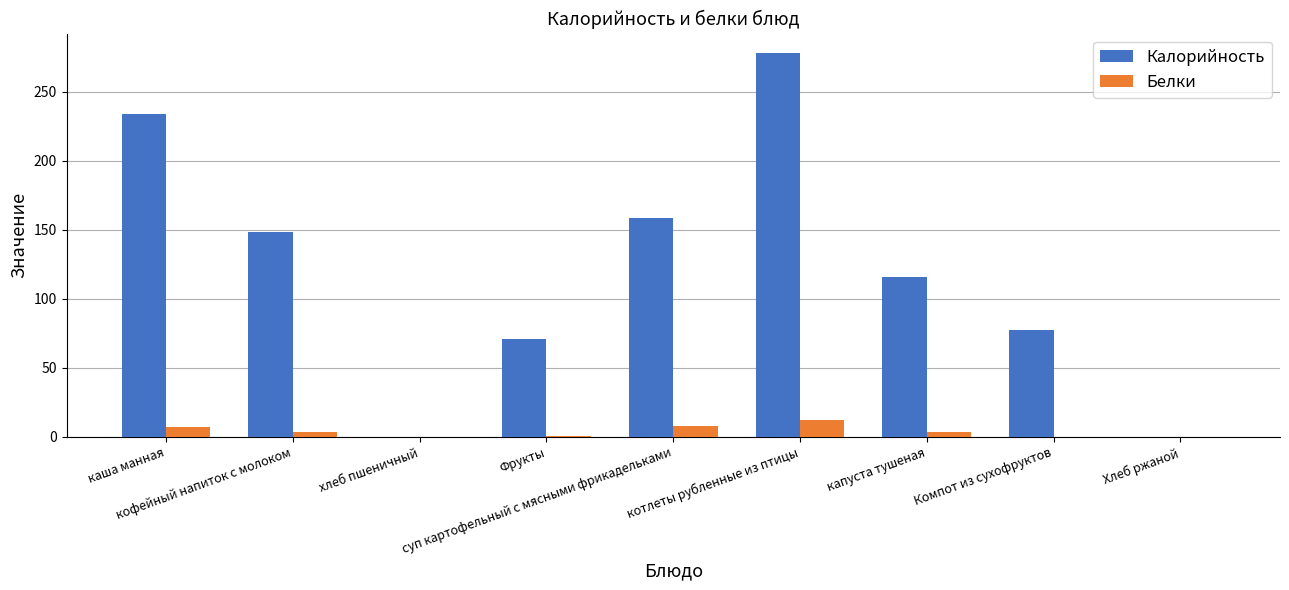

What is the sum of all Белки values?

35.2